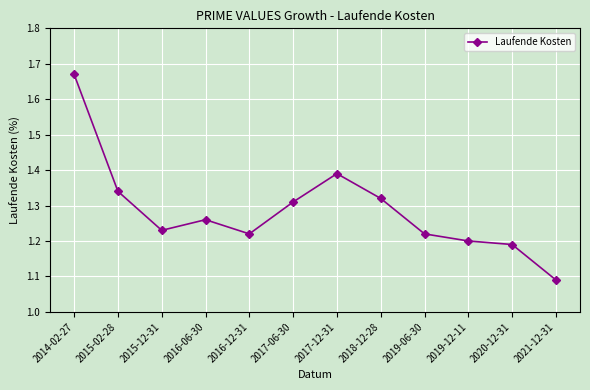

True or false: there are more than 2 points higher than both neighbors.

False